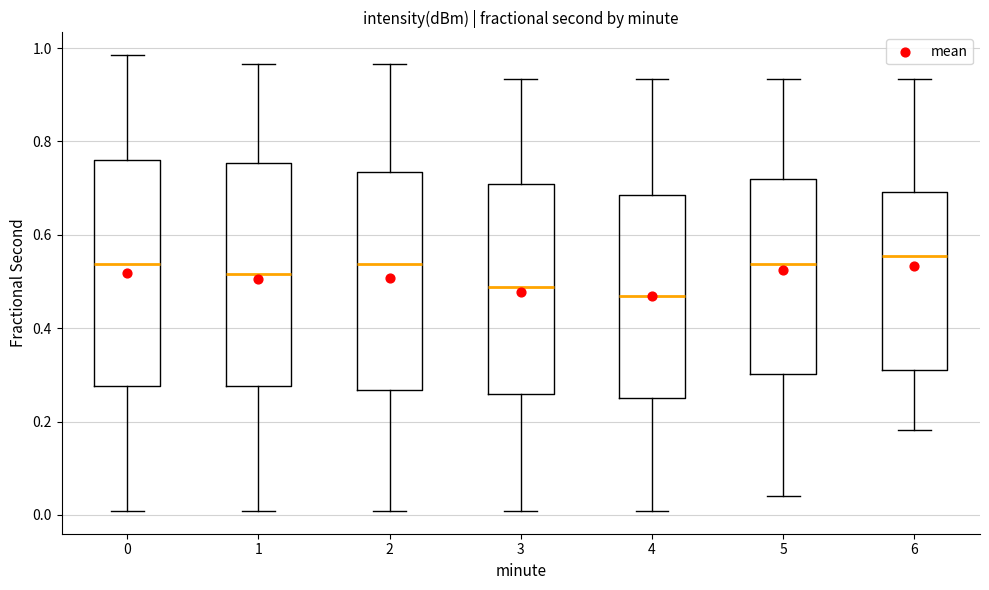

Reading left to right, transcribe this box plot: for each box, give where its median line is, the range the box spans, and where its two whiskers end, as read against the y-axis. The values are not printed on the chart, so give them approximately, as read against the axis.

0: median 0.54, box 0.28 to 0.76, whiskers 0.00 to 0.98
1: median 0.52, box 0.28 to 0.76, whiskers 0.00 to 0.96
2: median 0.54, box 0.26 to 0.74, whiskers 0.00 to 0.96
3: median 0.48, box 0.26 to 0.70, whiskers 0.00 to 0.94
4: median 0.46, box 0.26 to 0.68, whiskers 0.00 to 0.94
5: median 0.54, box 0.30 to 0.72, whiskers 0.04 to 0.94
6: median 0.56, box 0.30 to 0.70, whiskers 0.18 to 0.94